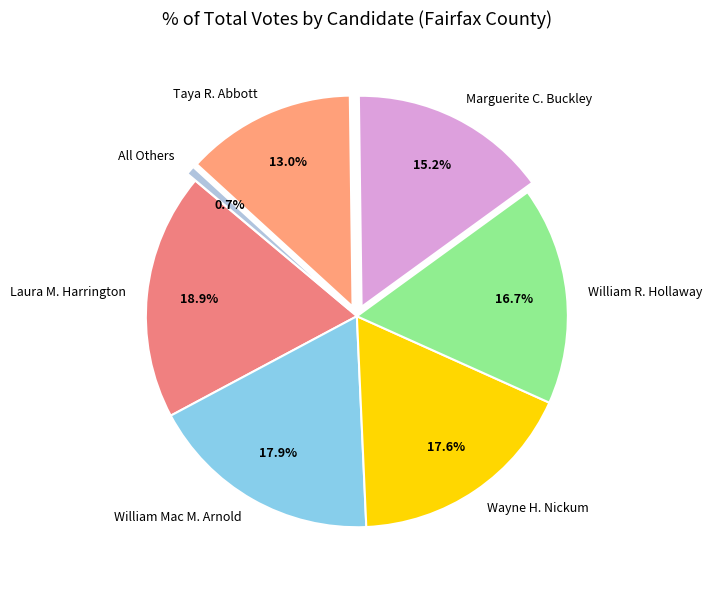

What is the smallest slice in the pie chart?

All Others